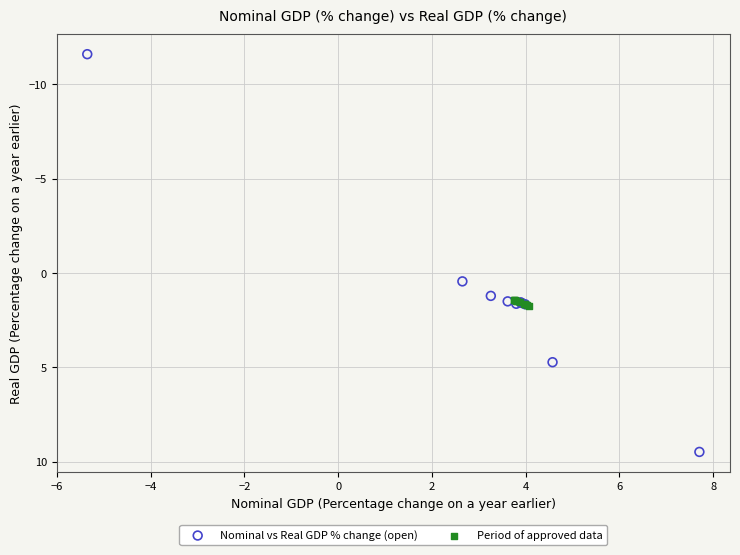

What are all the series names shown in the legend?

Nominal vs Real GDP % change (open), Period of approved data